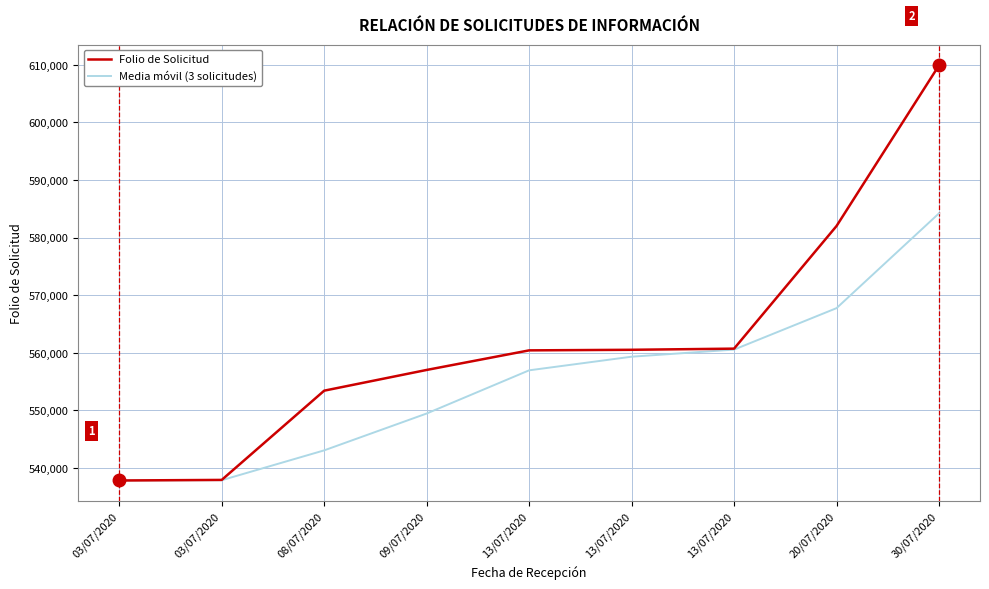

How many categories are shown in the chart?

9